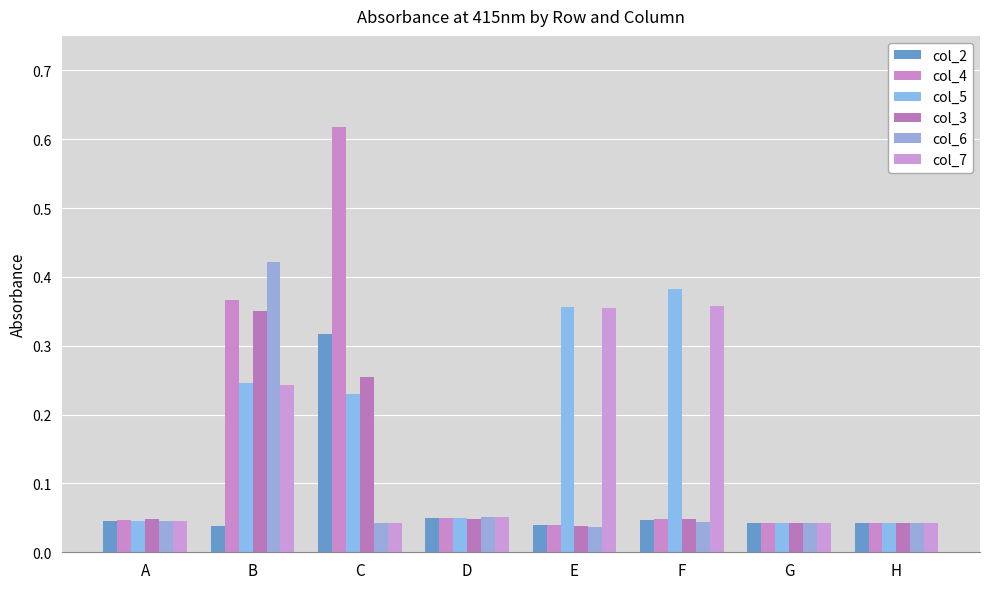

Which category has the highest value across all series?

C